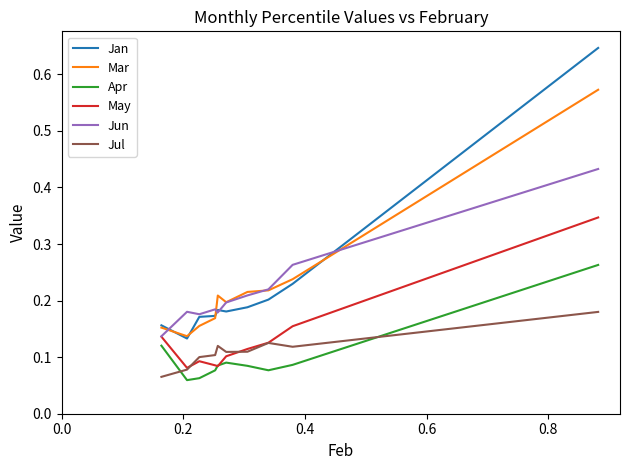

List the series in order of their peak value, lowest first.

Jul, Apr, May, Jun, Mar, Jan